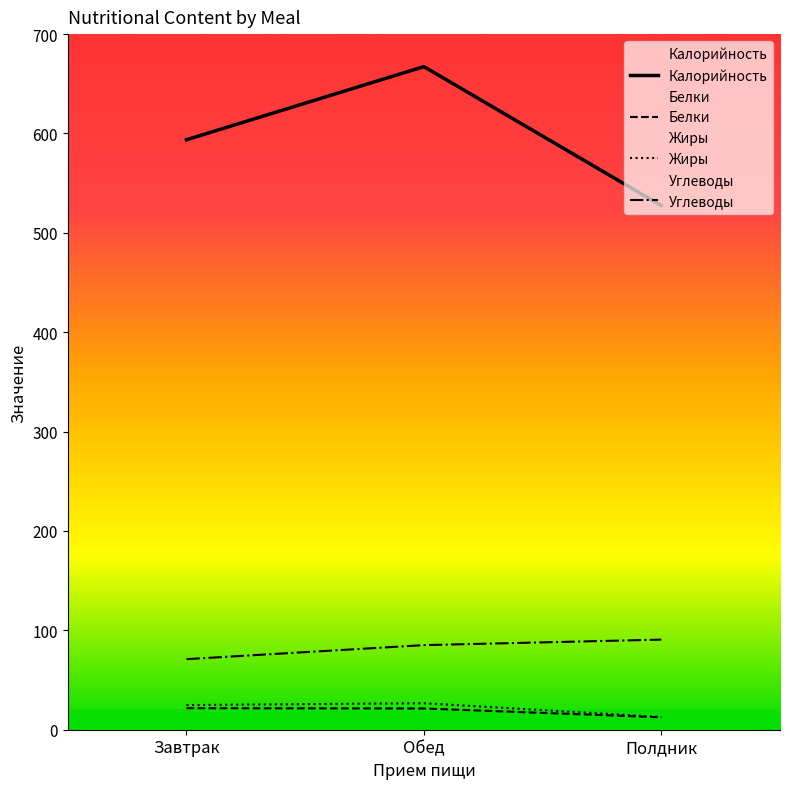

Is it true that Углеводы equals 71.0 at Завтрак?

True